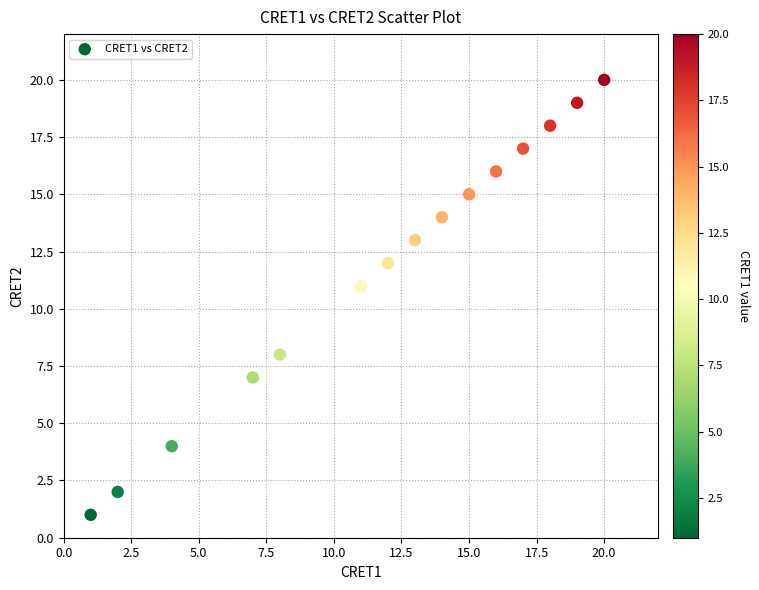

What is the range of Y values (max minus min)?

19